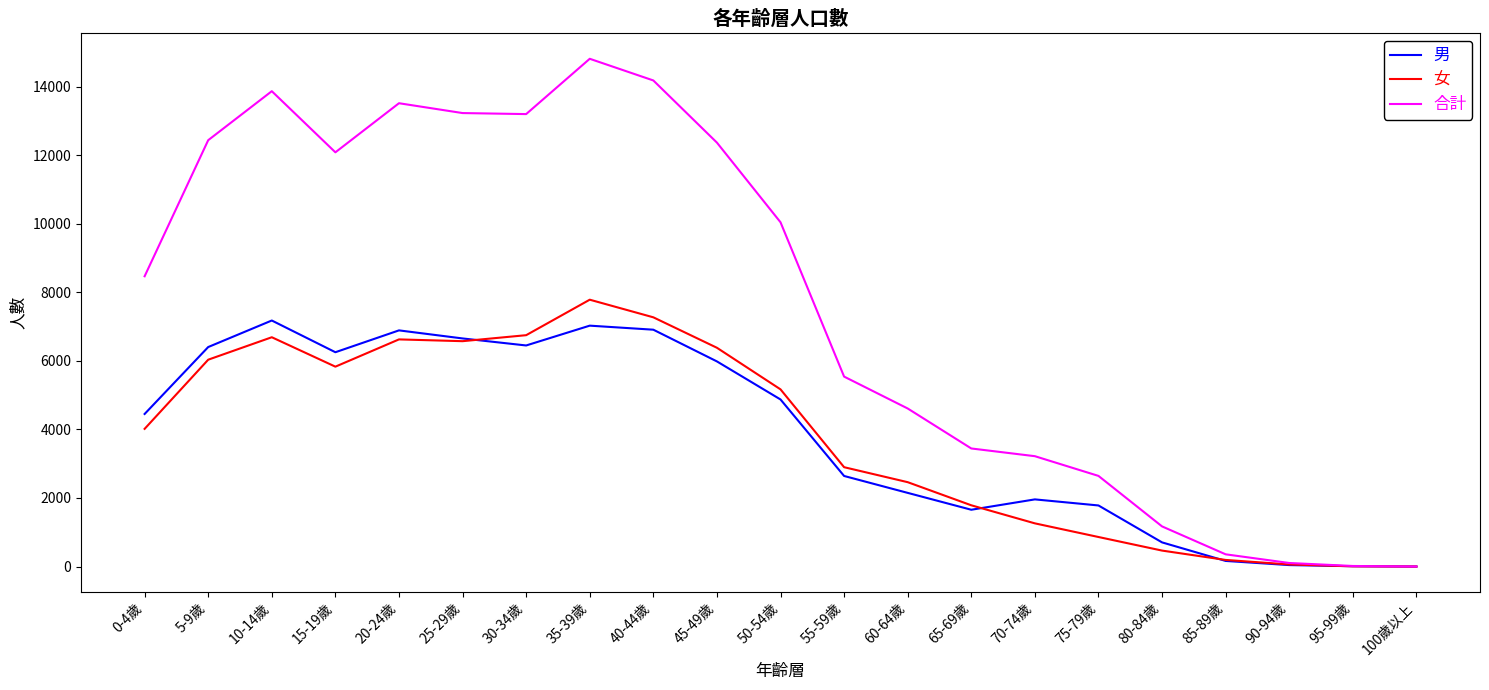

Which category has the highest value across all series?

35-39歲